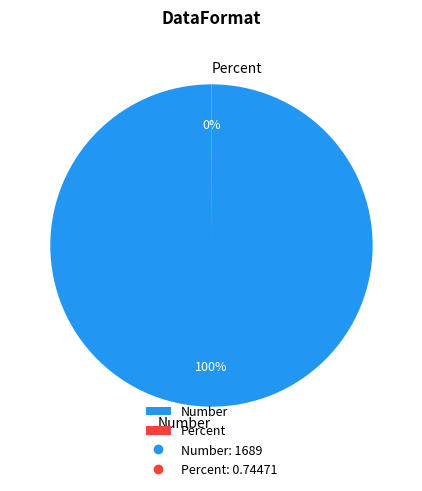

What is the largest slice in the pie chart?

Number